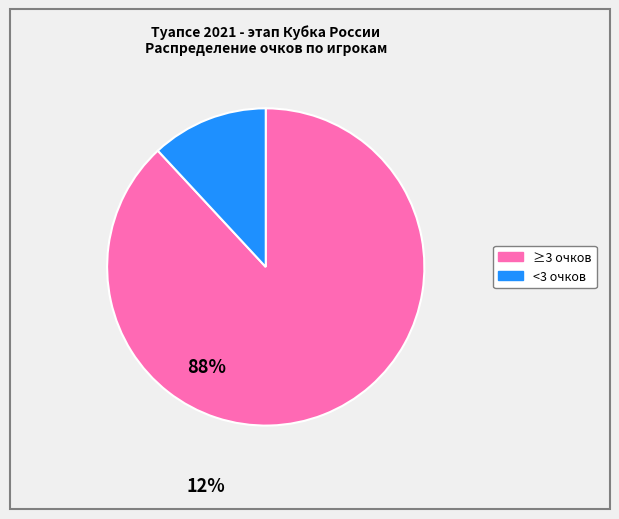

Does any single category account for the majority?

Yes